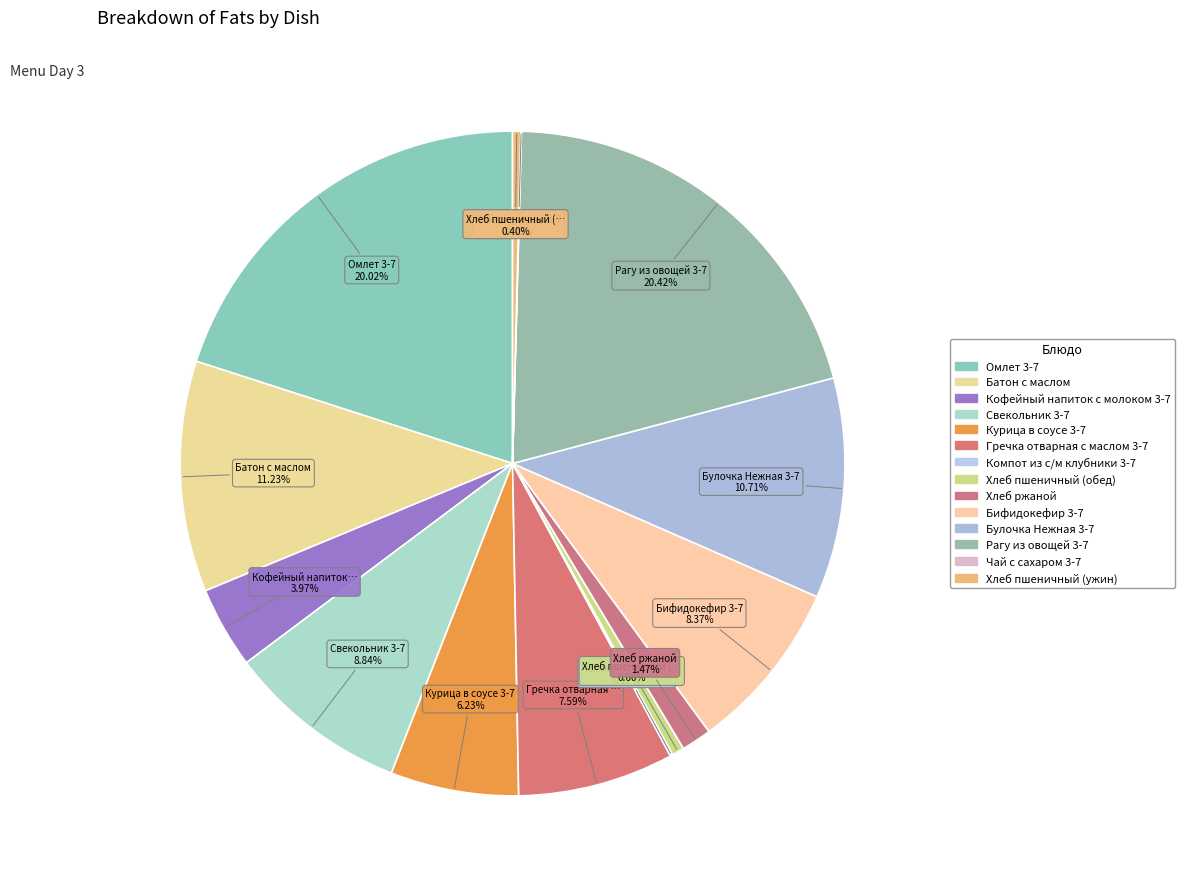

To the nearest percent, what portion does Хлеб ржаной represent?

1%